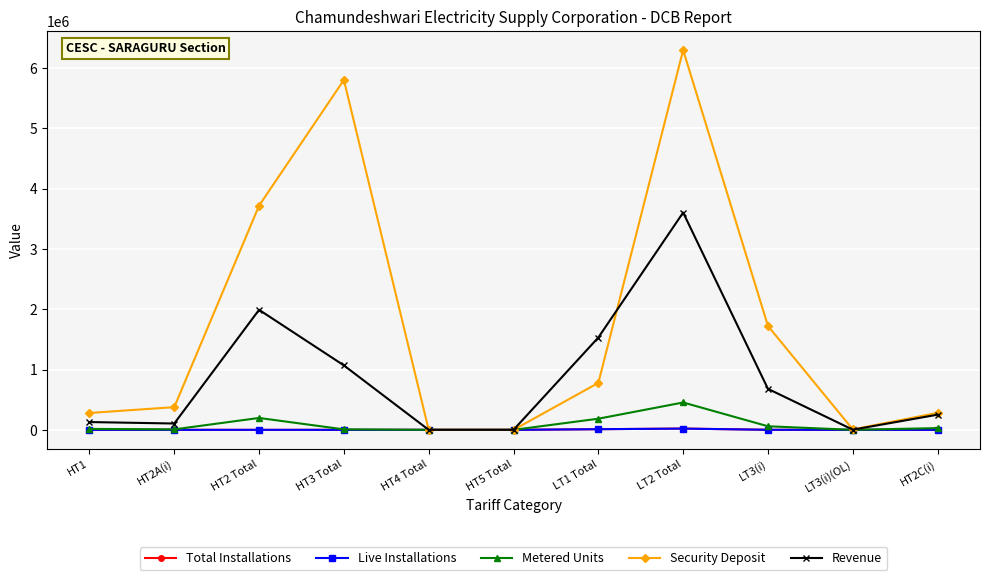

True or false: Live Installations has more than 0 points higher than both neighbors.

True